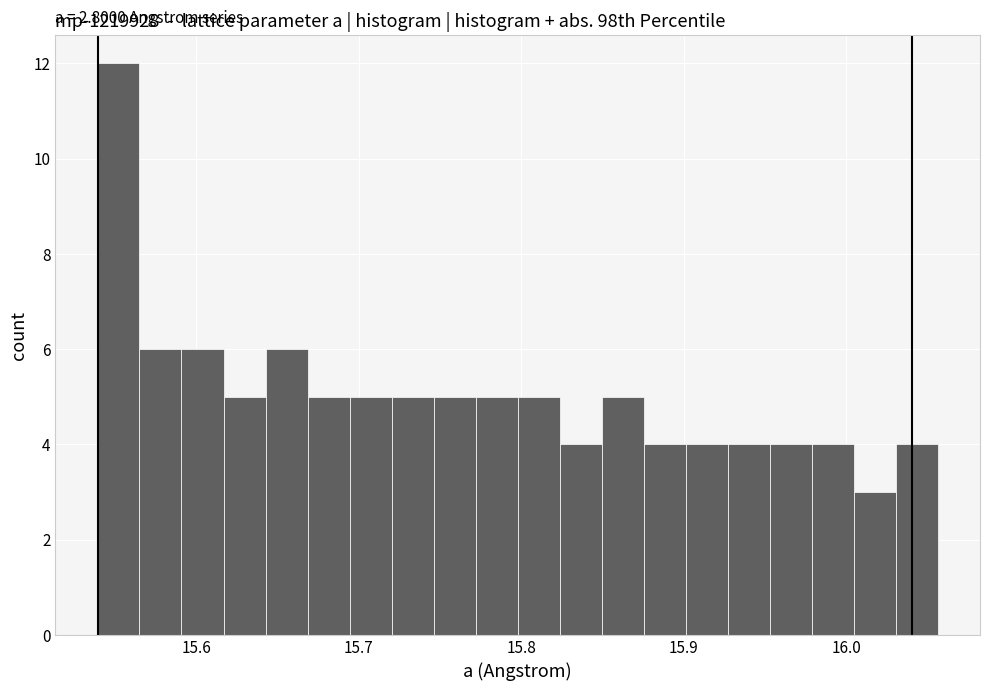

Around what value on the x-axis is the tallest bar? Give the approximate position of its centre, as read against the axis.

15.55